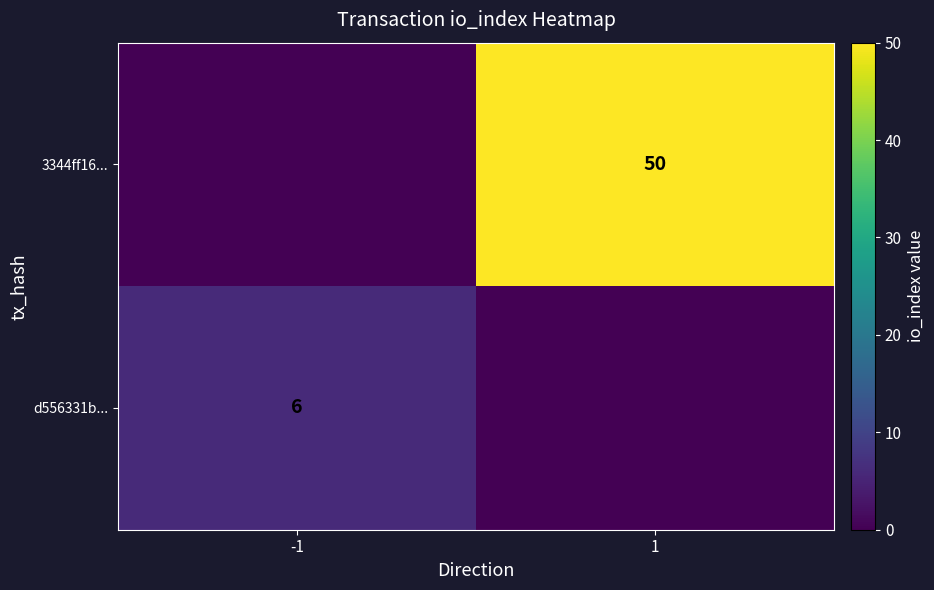

What is the spread (max minus min) of values at 1?

50